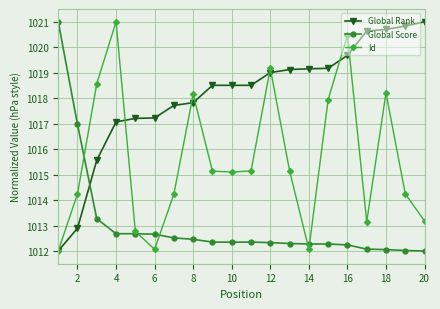

What is the smallest value displayed?

1012.0